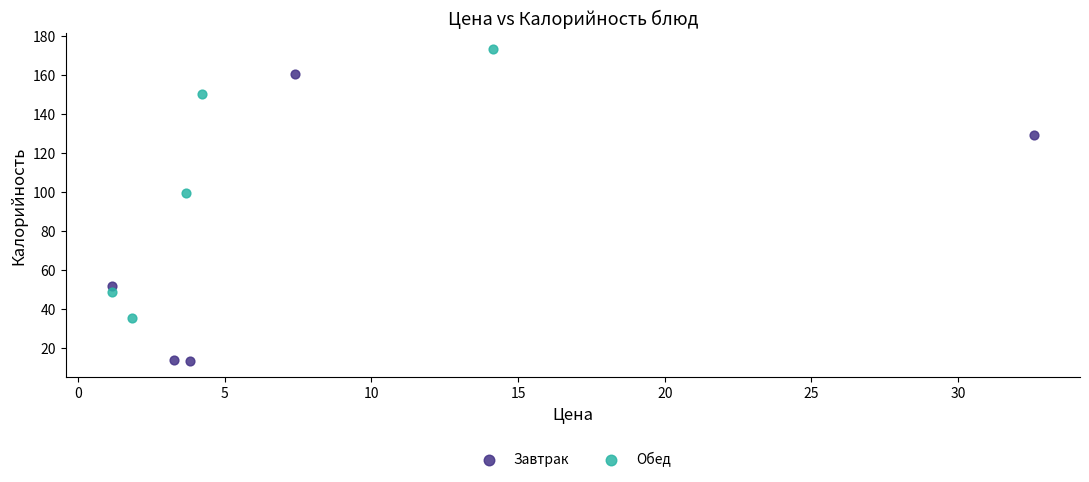

Which series reaches the maximum Y coordinate?

Обед